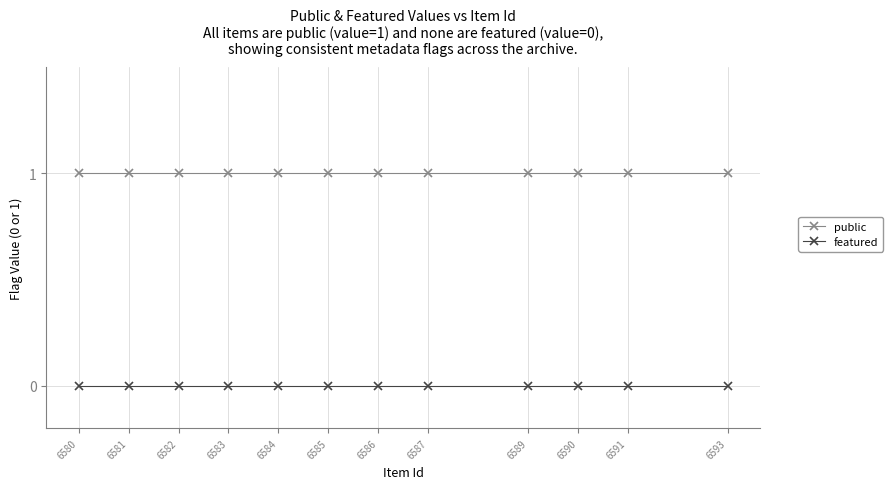

Which series has the largest total across all categories?

public